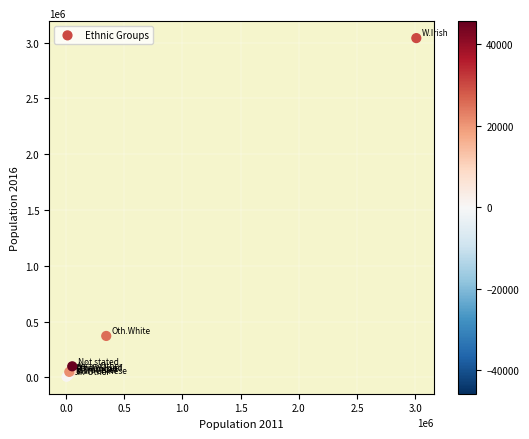

What Y value in the scatter plot is closest to 1522149?

370526